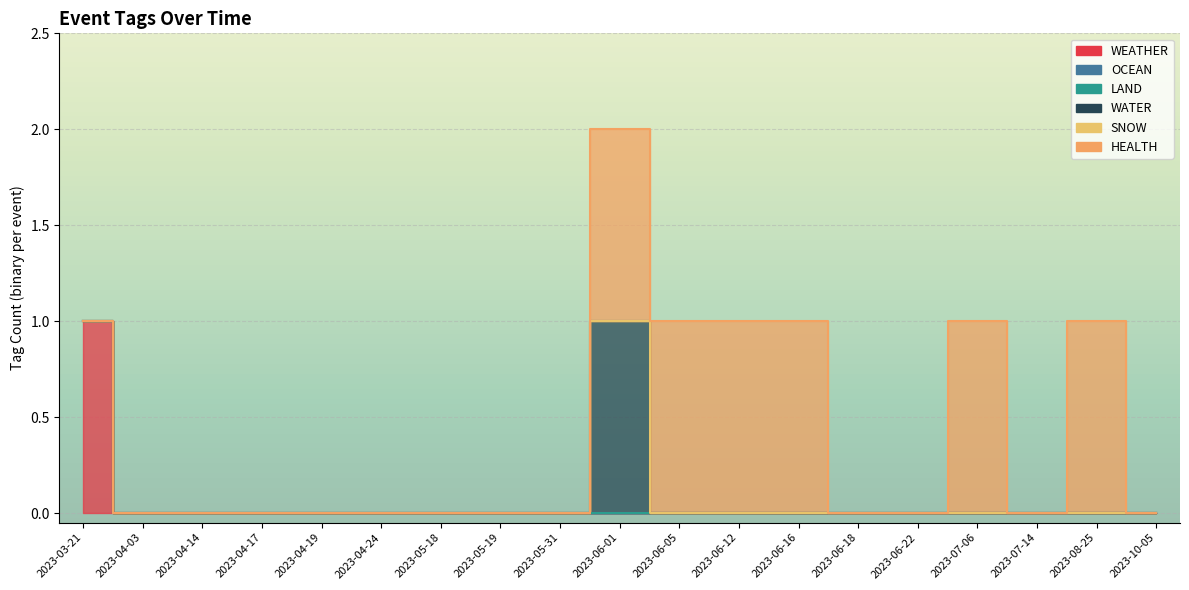

What is the label of the 10th point from the left?

2023-06-01